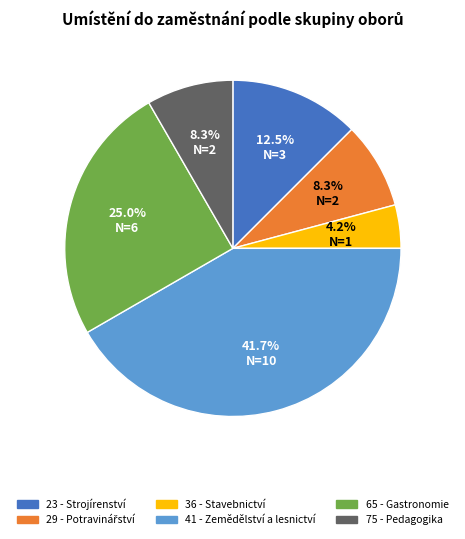

Is there any slice that represents more than half of the pie?

No